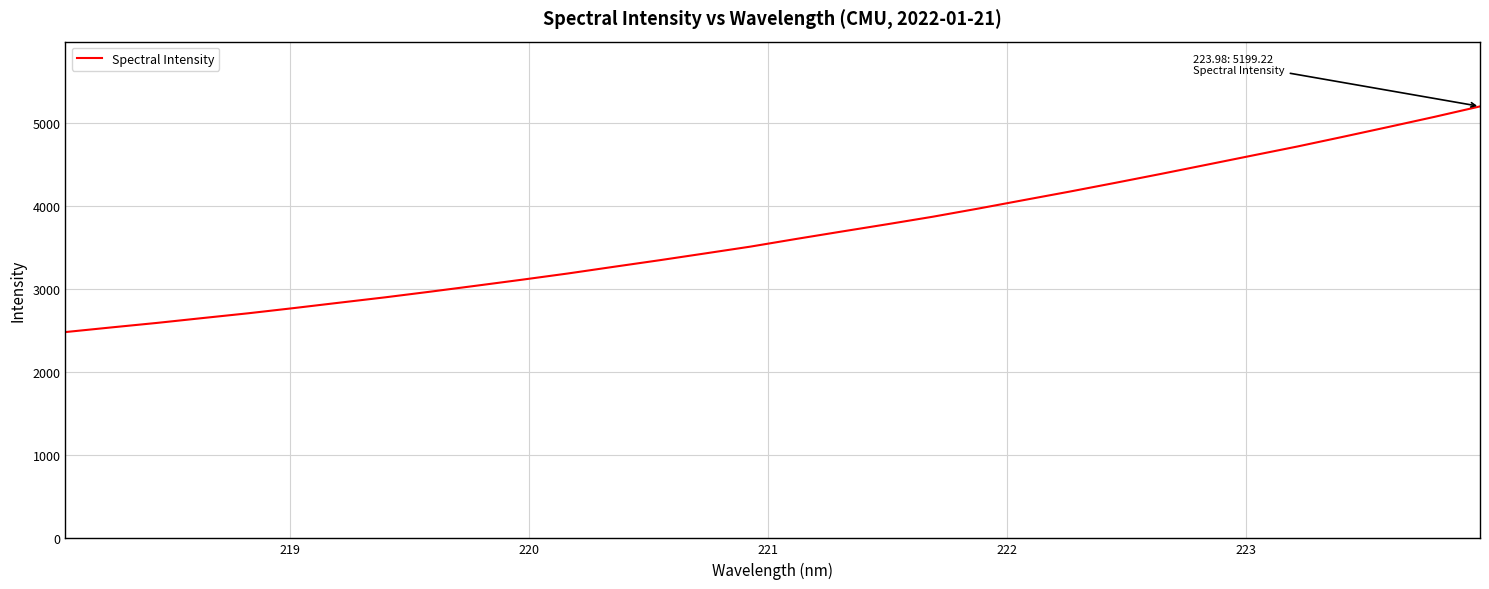

How many lines are shown in the chart?

1